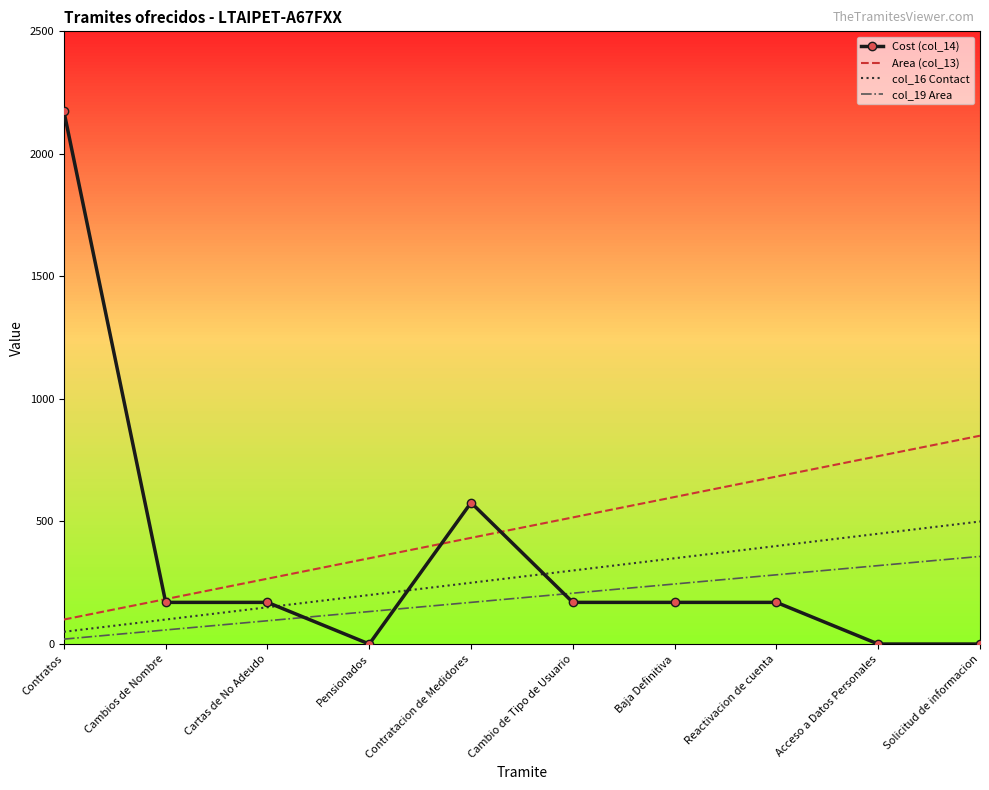

What is the difference between the highest and lowest values at Contratos?

2153.0